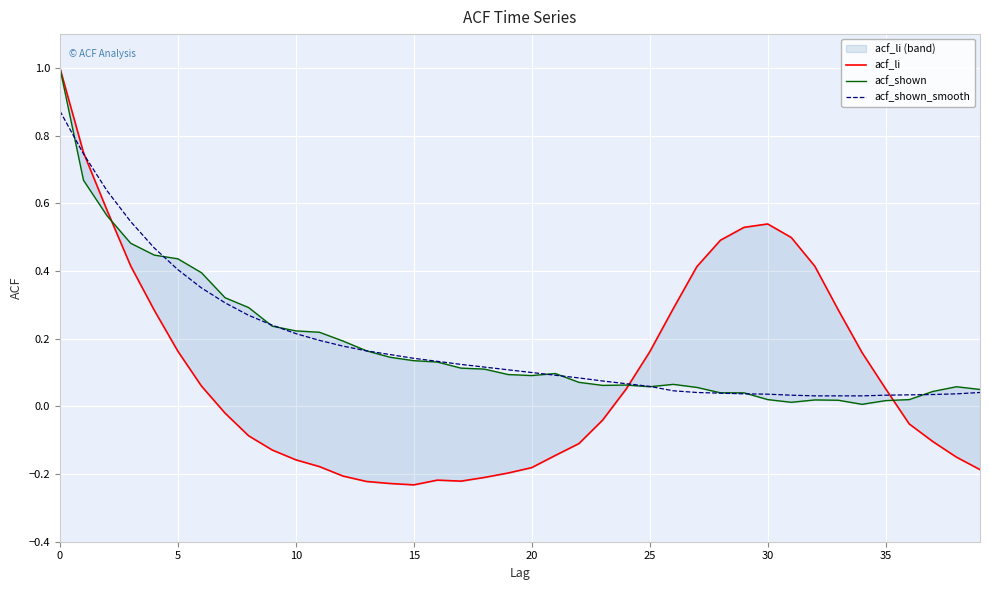

Which series changed the most between 23 and 28?

acf_li